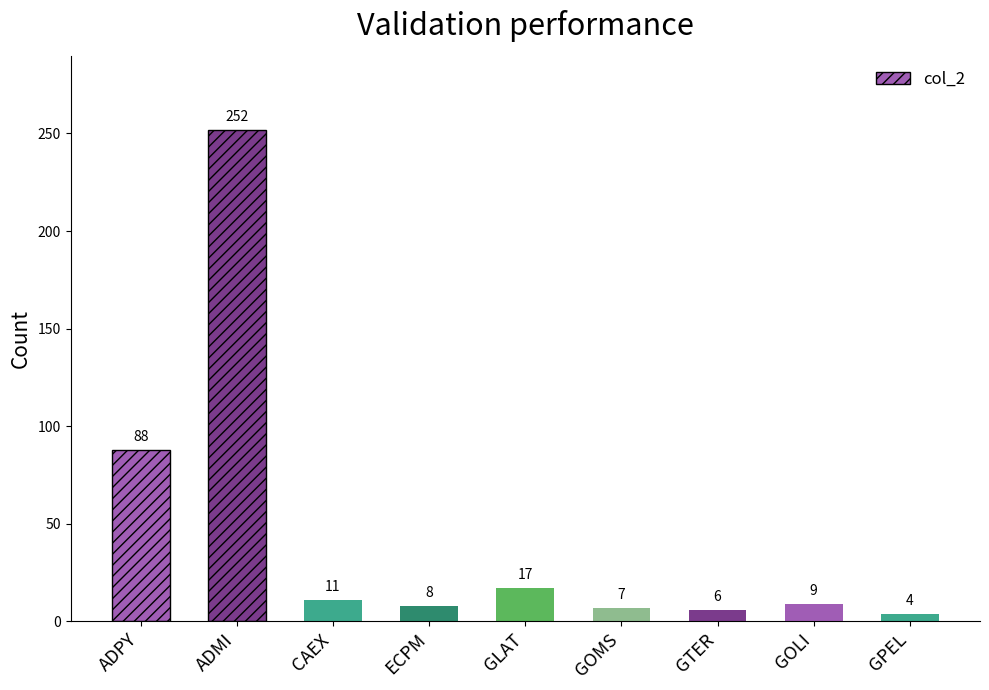

Between GLAT and GOMS, which is larger?

GLAT